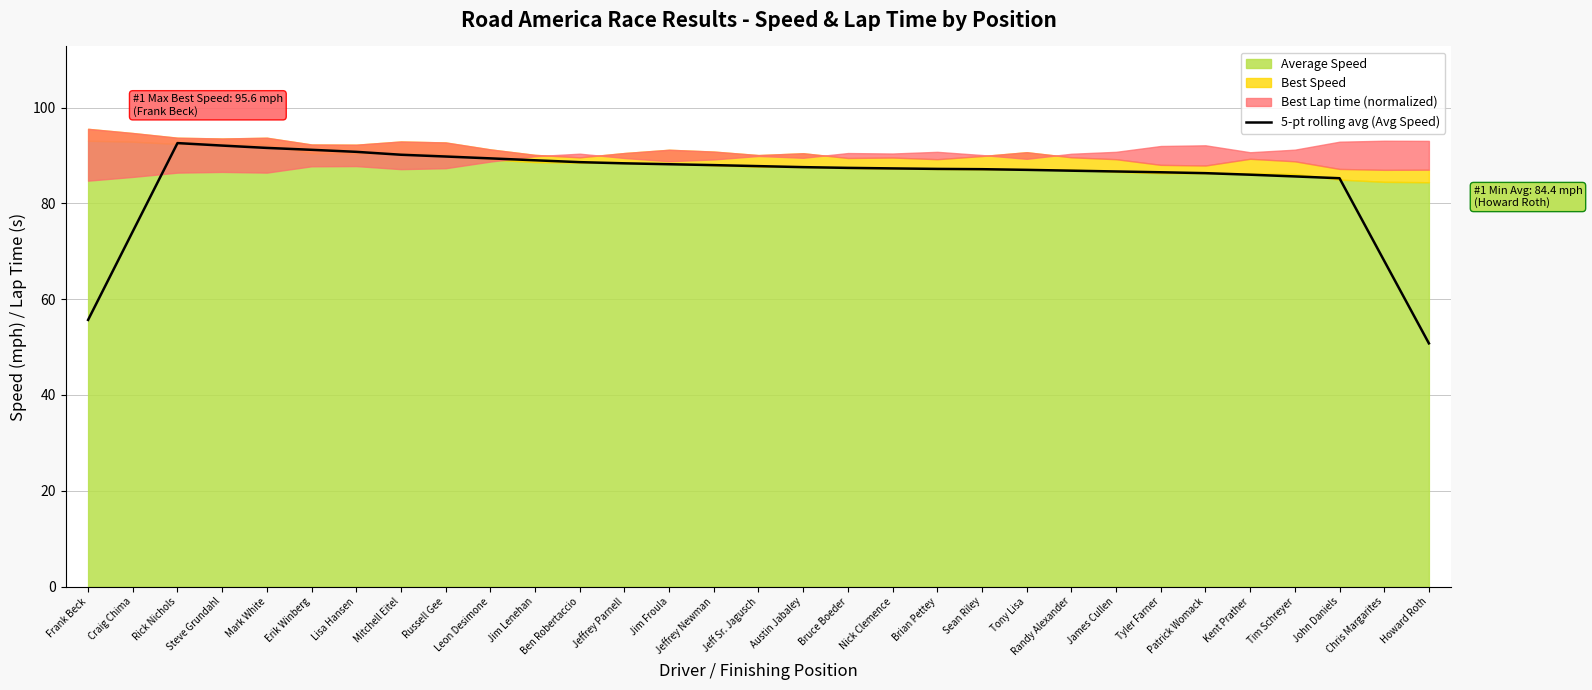

What is the smallest value displayed?

50.8